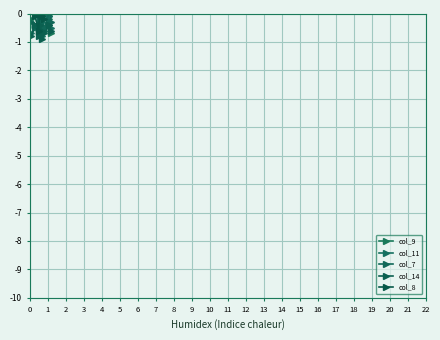

Which has a higher value, 11 or 4?

4